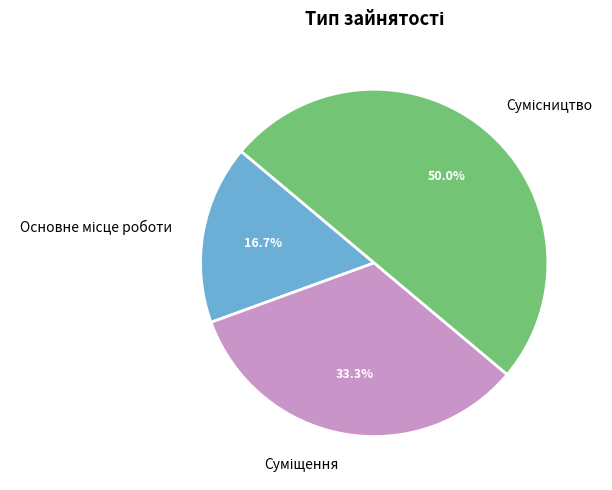

Which slice is the smallest?

Основне місце роботи